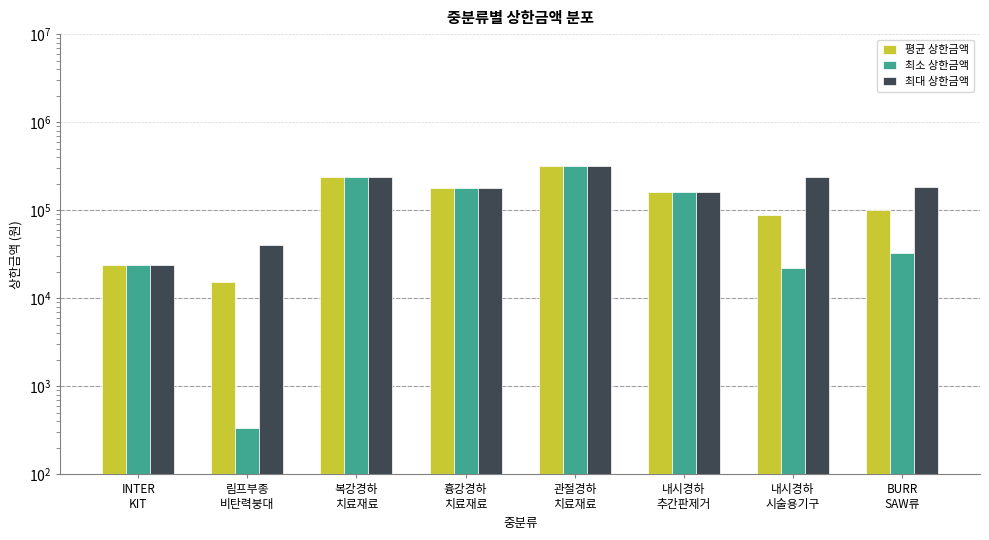

Does the chart contain stacked bars?

No